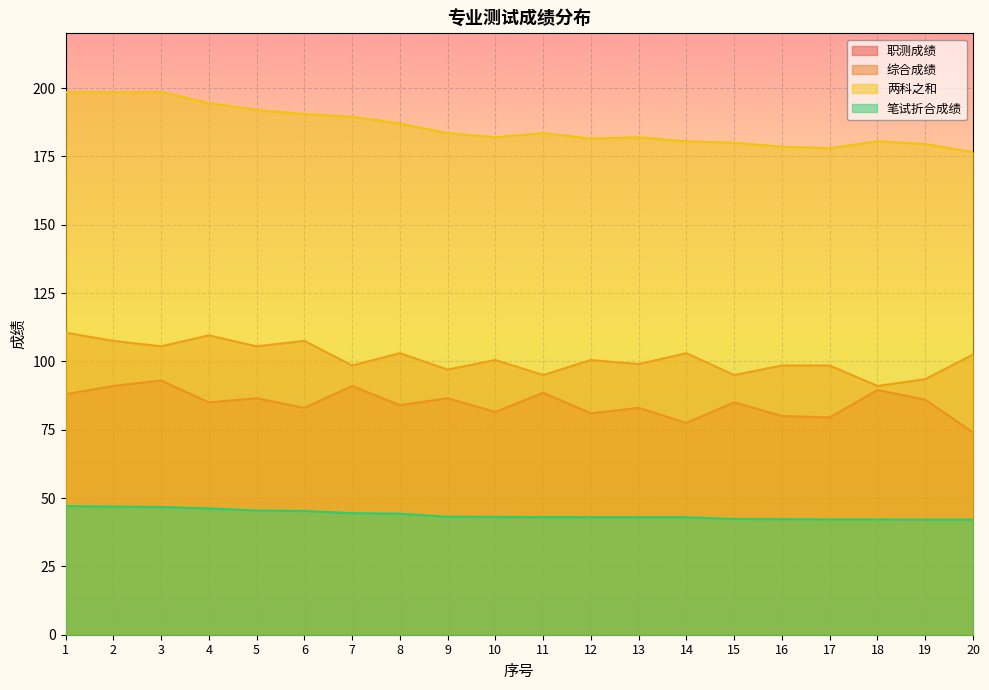

At how many categories does at least one series exceed 131?

20